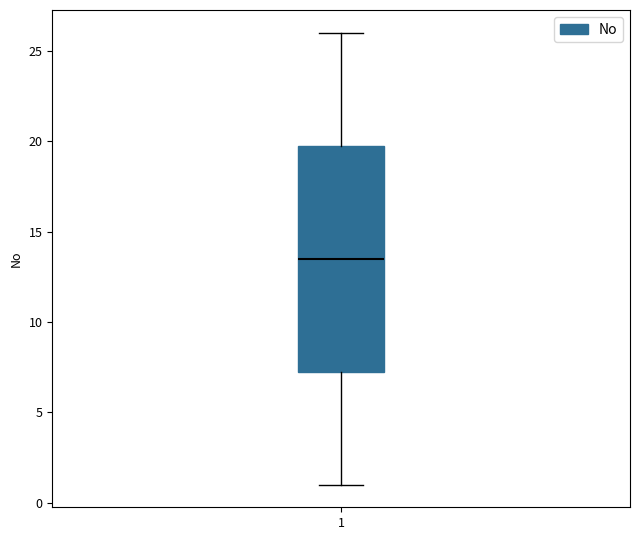

Read this box plot against the y-axis: the position of the median line, the range covered by the box, and the ends of both whiskers. The values are not printed on the chart, so give them approximately, as read against the axis.

median 13.5, box 7.5 to 20.0, whiskers 1.0 to 26.0